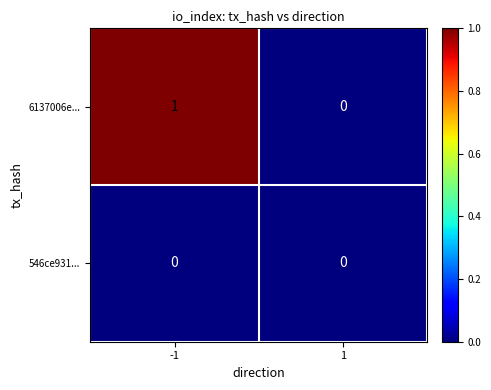

Count the number of categories in the chart.

2